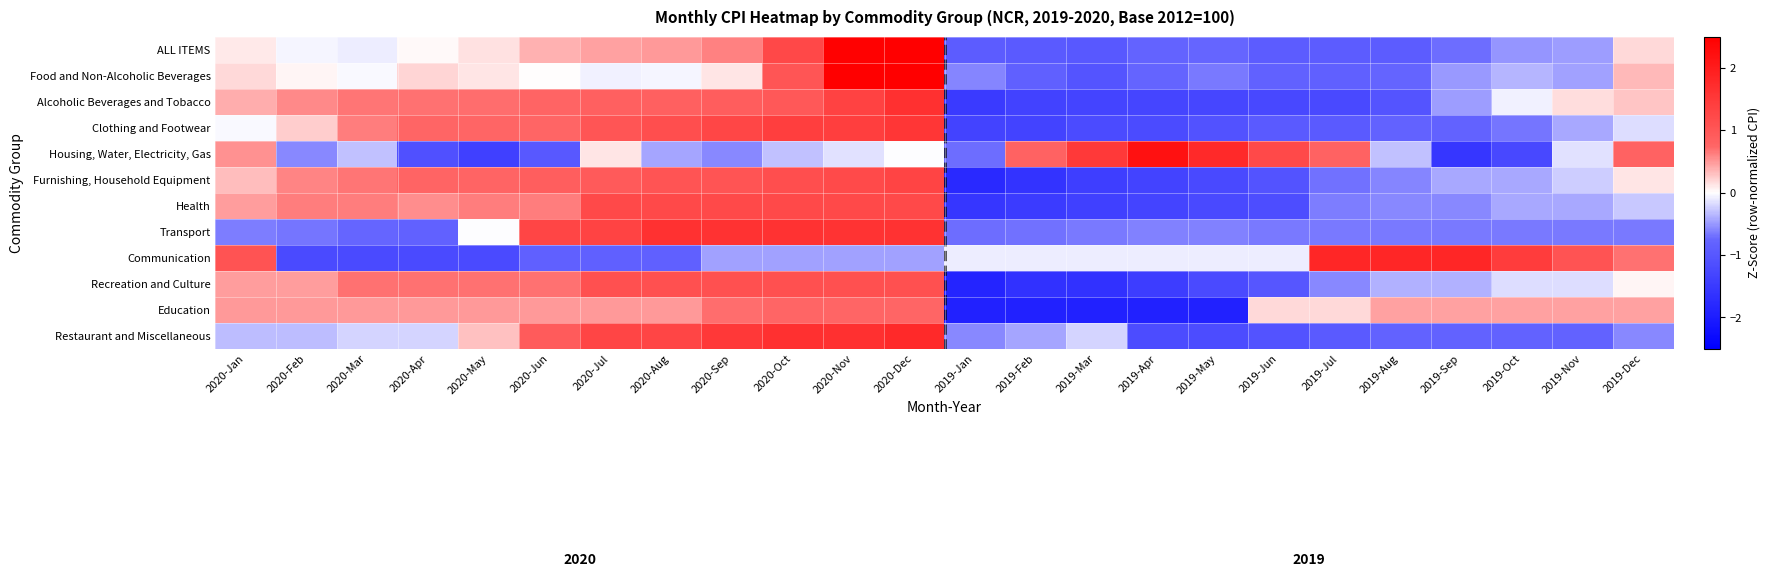

Reading right to left, what are all the values shown in this chart?

ALL ITEMS: 2019-Dec=0.2	2019-Nov=-0.5	2019-Oct=-0.5	2019-Sep=-0.7	2019-Aug=-0.9	2019-Jul=-0.9	2019-Jun=-0.9	2019-May=-0.7	2019-Apr=-0.8	2019-Mar=-1.0	2019-Feb=-0.9	2019-Jan=-0.9	2020-Dec=2.8	2020-Nov=2.5	2020-Oct=1.3	2020-Sep=0.6	2020-Aug=0.5	2020-Jul=0.5	2020-Jun=0.4	2020-May=0.1	2020-Apr=0.0	2020-Mar=-0.1	2020-Feb=-0.1	2020-Jan=0.1
Food and Non-Alcoholic Beverages: 2019-Dec=0.3	2019-Nov=-0.5	2019-Oct=-0.4	2019-Sep=-0.5	2019-Aug=-0.8	2019-Jul=-0.9	2019-Jun=-0.8	2019-May=-0.6	2019-Apr=-0.8	2019-Mar=-1.0	2019-Feb=-0.9	2019-Jan=-0.6	2020-Dec=3.1	2020-Nov=2.7	2020-Oct=1.0	2020-Sep=0.1	2020-Aug=-0.0	2020-Jul=-0.1	2020-Jun=0.0	2020-May=0.1	2020-Apr=0.2	2020-Mar=-0.0	2020-Feb=0.1	2020-Jan=0.2
Alcoholic Beverages and Tobacco: 2019-Dec=0.3	2019-Nov=0.2	2019-Oct=-0.1	2019-Sep=-0.5	2019-Aug=-1.1	2019-Jul=-1.2	2019-Jun=-1.3	2019-May=-1.3	2019-Apr=-1.3	2019-Mar=-1.3	2019-Feb=-1.4	2019-Jan=-1.5	2020-Dec=1.7	2020-Nov=1.3	2020-Oct=1.0	2020-Sep=0.9	2020-Aug=0.9	2020-Jul=0.8	2020-Jun=0.8	2020-May=0.7	2020-Apr=0.7	2020-Mar=0.7	2020-Feb=0.6	2020-Jan=0.4
Clothing and Footwear: 2019-Dec=-0.2	2019-Nov=-0.4	2019-Oct=-0.7	2019-Sep=-0.8	2019-Aug=-0.8	2019-Jul=-0.9	2019-Jun=-0.9	2019-May=-1.1	2019-Apr=-1.2	2019-Mar=-1.2	2019-Feb=-1.3	2019-Jan=-1.3	2020-Dec=1.5	2020-Nov=1.4	2020-Oct=1.4	2020-Sep=1.3	2020-Aug=1.2	2020-Jul=1.0	2020-Jun=0.8	2020-May=0.8	2020-Apr=0.8	2020-Mar=0.6	2020-Feb=0.2	2020-Jan=-0.0
Housing, Water, Electricity, Gas: 2019-Dec=0.8	2019-Nov=-0.2	2019-Oct=-1.3	2019-Sep=-1.5	2019-Aug=-0.3	2019-Jul=0.8	2019-Jun=1.2	2019-May=1.8	2019-Apr=2.2	2019-Mar=1.5	2019-Feb=0.8	2019-Jan=-0.7	2020-Dec=-0.0	2020-Nov=-0.2	2020-Oct=-0.3	2020-Sep=-0.6	2020-Aug=-0.4	2020-Jul=0.1	2020-Jun=-1.0	2020-May=-1.4	2020-Apr=-1.1	2020-Mar=-0.3	2020-Feb=-0.6	2020-Jan=0.5
Furnishing, Household Equipment: 2019-Dec=0.1	2019-Nov=-0.2	2019-Oct=-0.4	2019-Sep=-0.4	2019-Aug=-0.6	2019-Jul=-0.7	2019-Jun=-1.1	2019-May=-1.2	2019-Apr=-1.3	2019-Mar=-1.4	2019-Feb=-1.6	2019-Jan=-1.8	2020-Dec=1.3	2020-Nov=1.2	2020-Oct=1.1	2020-Sep=1.0	2020-Aug=1.0	2020-Jul=1.0	2020-Jun=0.9	2020-May=0.8	2020-Apr=0.8	2020-Mar=0.7	2020-Feb=0.6	2020-Jan=0.3
Health: 2019-Dec=-0.3	2019-Nov=-0.4	2019-Oct=-0.4	2019-Sep=-0.6	2019-Aug=-0.6	2019-Jul=-0.6	2019-Jun=-1.2	2019-May=-1.2	2019-Apr=-1.3	2019-Mar=-1.4	2019-Feb=-1.5	2019-Jan=-1.5	2020-Dec=1.2	2020-Nov=1.2	2020-Oct=1.2	2020-Sep=1.2	2020-Aug=1.2	2020-Jul=1.2	2020-Jun=0.6	2020-May=0.6	2020-Apr=0.6	2020-Mar=0.6	2020-Feb=0.6	2020-Jan=0.5
Transport: 2019-Dec=-0.7	2019-Nov=-0.7	2019-Oct=-0.7	2019-Sep=-0.6	2019-Aug=-0.7	2019-Jul=-0.6	2019-Jun=-0.7	2019-May=-0.6	2019-Apr=-0.6	2019-Mar=-0.6	2019-Feb=-0.7	2019-Jan=-0.7	2020-Dec=1.6	2020-Nov=1.6	2020-Oct=1.6	2020-Sep=1.6	2020-Aug=1.6	2020-Jul=1.3	2020-Jun=1.3	2020-May=-0.0	2020-Apr=-0.8	2020-Mar=-0.7	2020-Feb=-0.7	2020-Jan=-0.6
Communication: 2019-Dec=0.7	2019-Nov=1.1	2019-Oct=1.5	2019-Sep=1.8	2019-Aug=1.8	2019-Jul=1.8	2019-Jun=-0.1	2019-May=-0.1	2019-Apr=-0.1	2019-Mar=-0.1	2019-Feb=-0.1	2019-Jan=-0.1	2020-Dec=-0.5	2020-Nov=-0.5	2020-Oct=-0.5	2020-Sep=-0.5	2020-Aug=-0.8	2020-Jul=-0.8	2020-Jun=-0.8	2020-May=-1.2	2020-Apr=-1.2	2020-Mar=-1.2	2020-Feb=-1.2	2020-Jan=1.1
Recreation and Culture: 2019-Dec=0.1	2019-Nov=-0.2	2019-Oct=-0.2	2019-Sep=-0.4	2019-Aug=-0.4	2019-Jul=-0.6	2019-Jun=-1.0	2019-May=-1.2	2019-Apr=-1.4	2019-Mar=-1.6	2019-Feb=-1.6	2019-Jan=-1.9	2020-Dec=1.1	2020-Nov=1.1	2020-Oct=1.1	2020-Sep=1.1	2020-Aug=1.1	2020-Jul=1.1	2020-Jun=0.7	2020-May=0.7	2020-Apr=0.7	2020-Mar=0.7	2020-Feb=0.5	2020-Jan=0.5
Education: 2019-Dec=0.5	2019-Nov=0.5	2019-Oct=0.5	2019-Sep=0.5	2019-Aug=0.5	2019-Jul=0.2	2019-Jun=0.2	2019-May=-1.9	2019-Apr=-1.9	2019-Mar=-1.9	2019-Feb=-1.9	2019-Jan=-1.9	2020-Dec=0.8	2020-Nov=0.8	2020-Oct=0.8	2020-Sep=0.7	2020-Aug=0.5	2020-Jul=0.5	2020-Jun=0.5	2020-May=0.5	2020-Apr=0.5	2020-Mar=0.5	2020-Feb=0.5	2020-Jan=0.5
Restaurant and Miscellaneous: 2019-Dec=-0.6	2019-Nov=-0.8	2019-Oct=-0.8	2019-Sep=-0.8	2019-Aug=-0.8	2019-Jul=-0.9	2019-Jun=-1.1	2019-May=-1.2	2019-Apr=-1.2	2019-Mar=-0.2	2019-Feb=-0.4	2019-Jan=-0.6	2020-Dec=1.8	2020-Nov=1.7	2020-Oct=1.7	2020-Sep=1.5	2020-Aug=1.3	2020-Jul=1.3	2020-Jun=0.9	2020-May=0.3	2020-Apr=-0.2	2020-Mar=-0.2	2020-Feb=-0.3	2020-Jan=-0.3